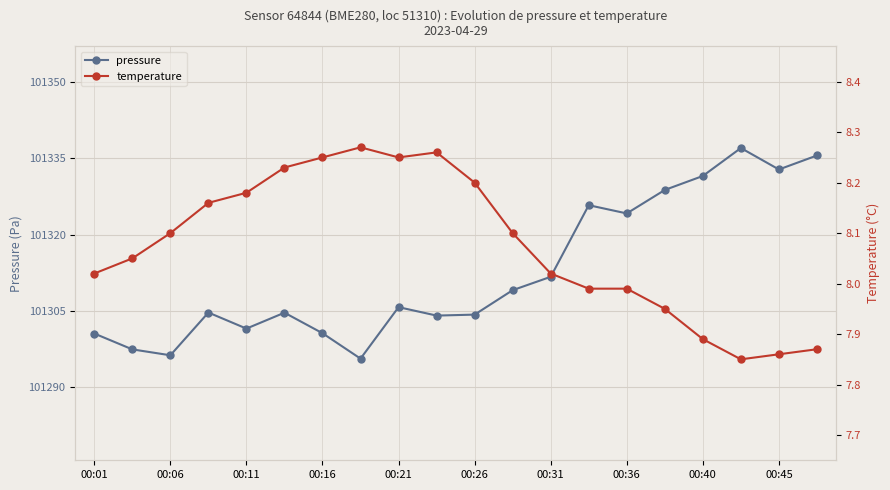

How many lines are shown in the chart?

2